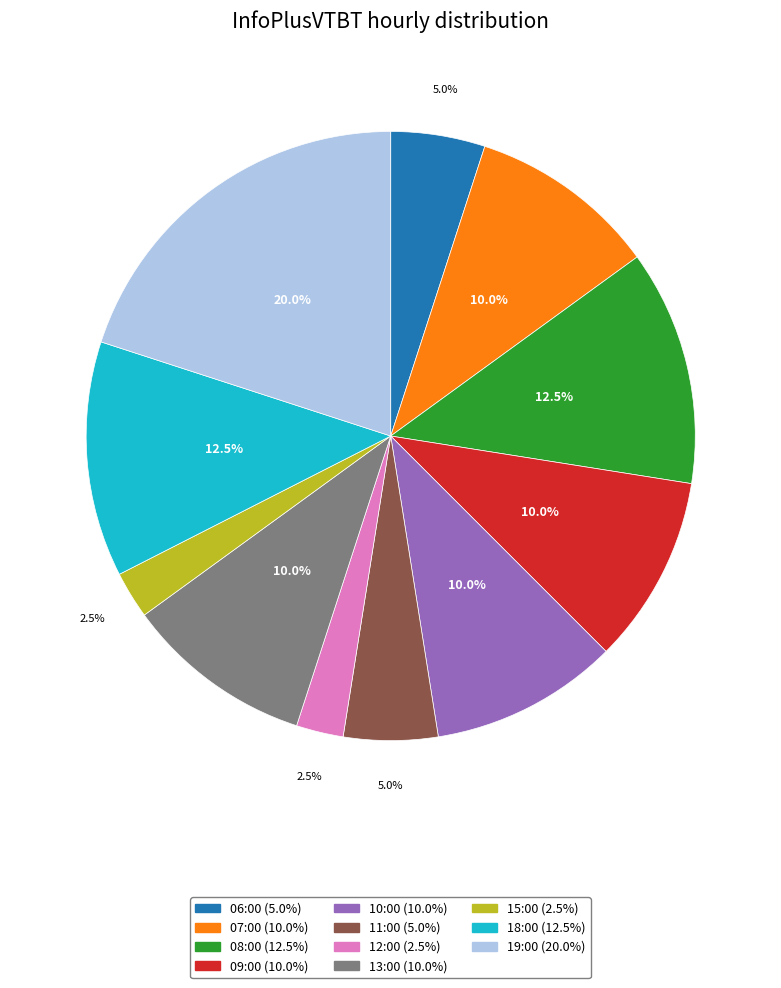

Which has a higher value, 08:00 or 13:00?

08:00